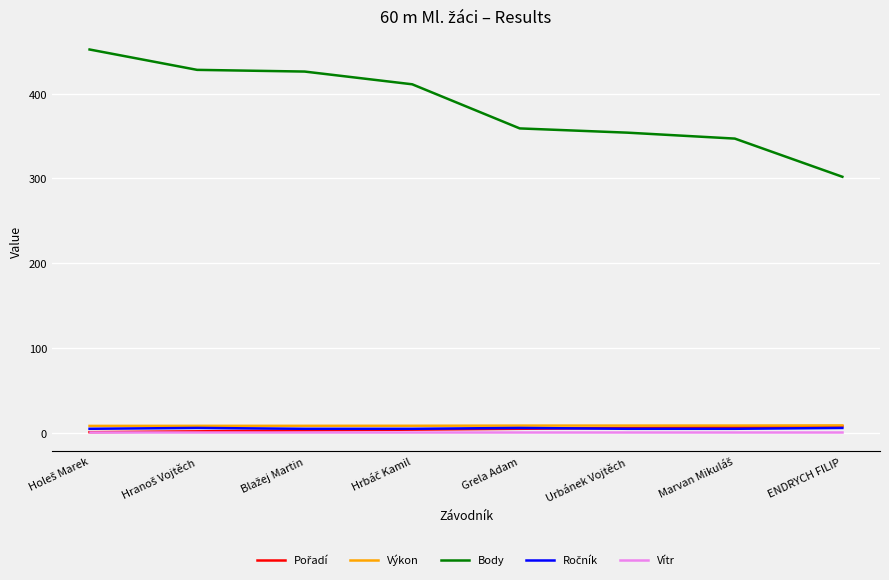

True or false: Vítr and Výkon cross at least once.

False